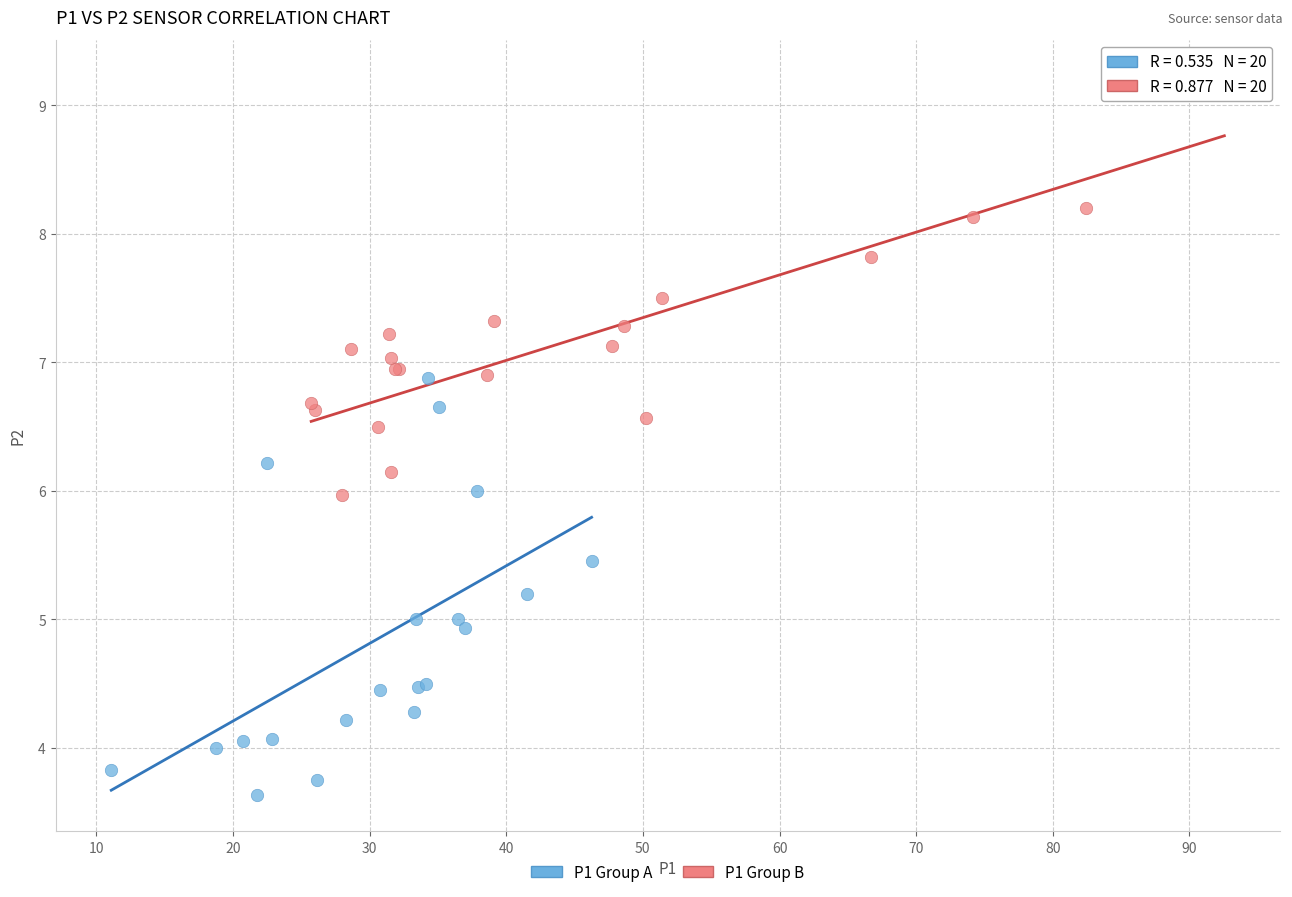

Which series contains the highest Y value?

P1 Group B